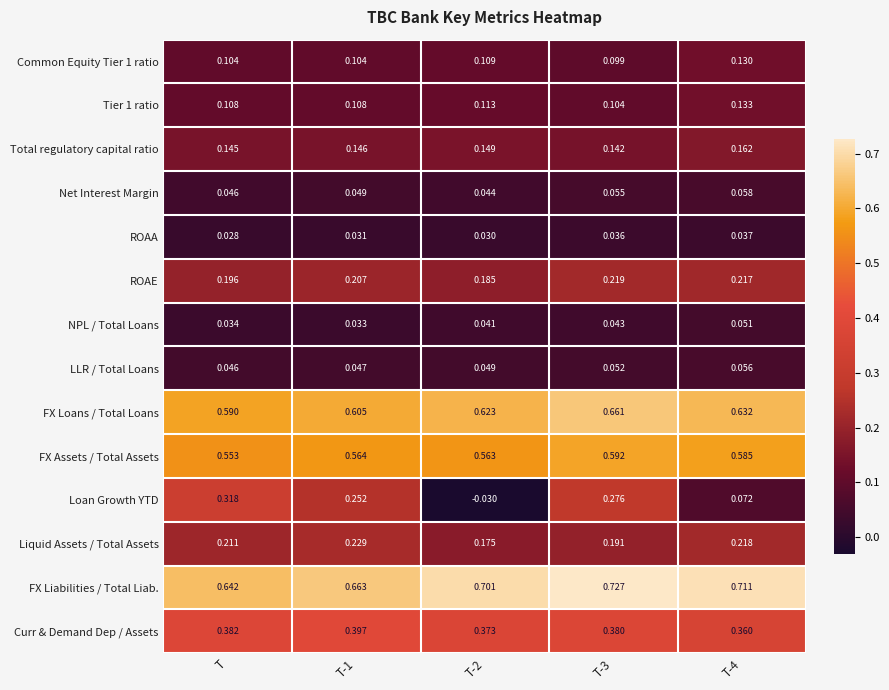

Which label corresponds to the largest value in the chart?

T-3